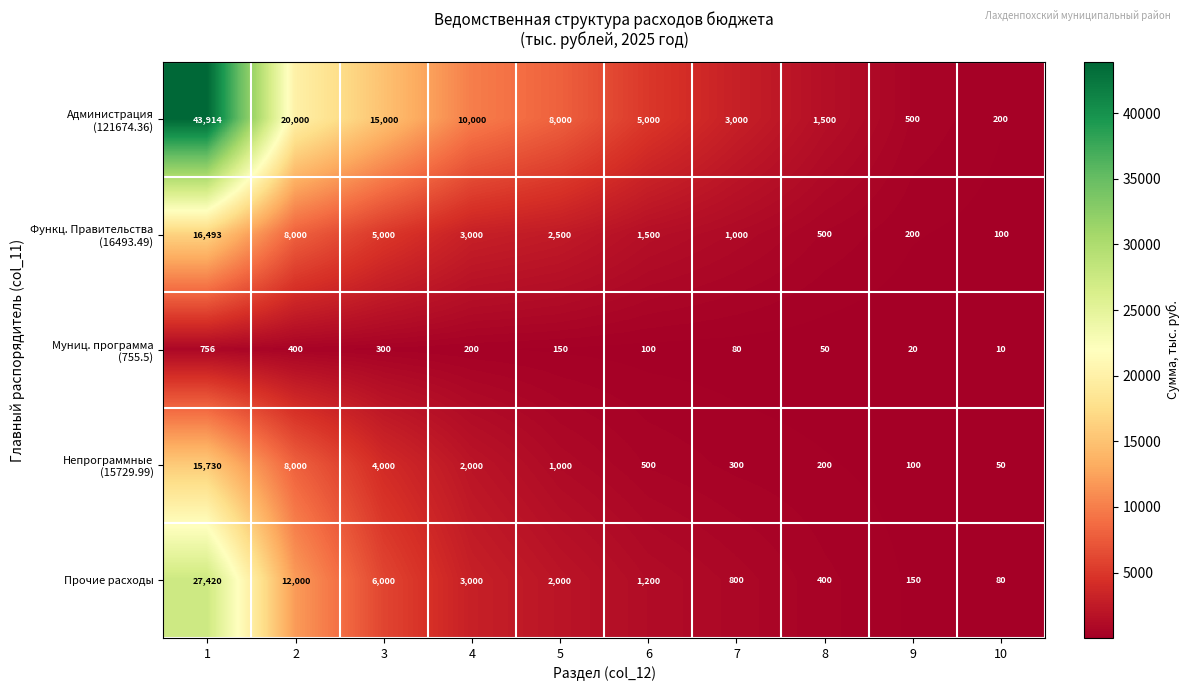

What is the total value across all series at 3?

30300